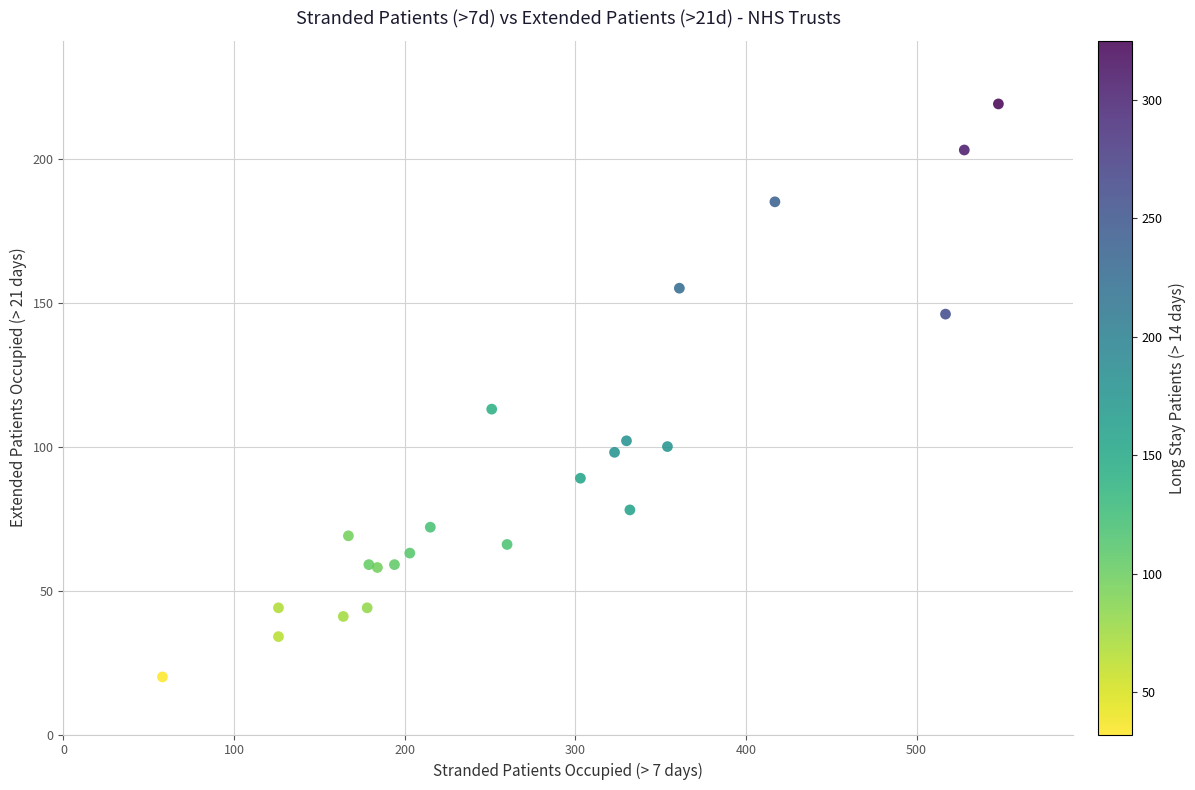

What Y value in the scatter plot is closest to 119?

113